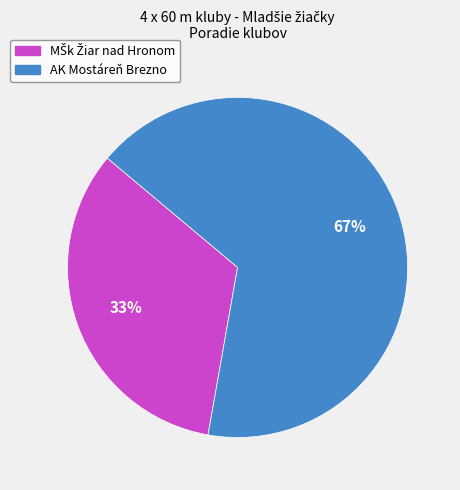

Is there any slice that represents more than half of the pie?

Yes